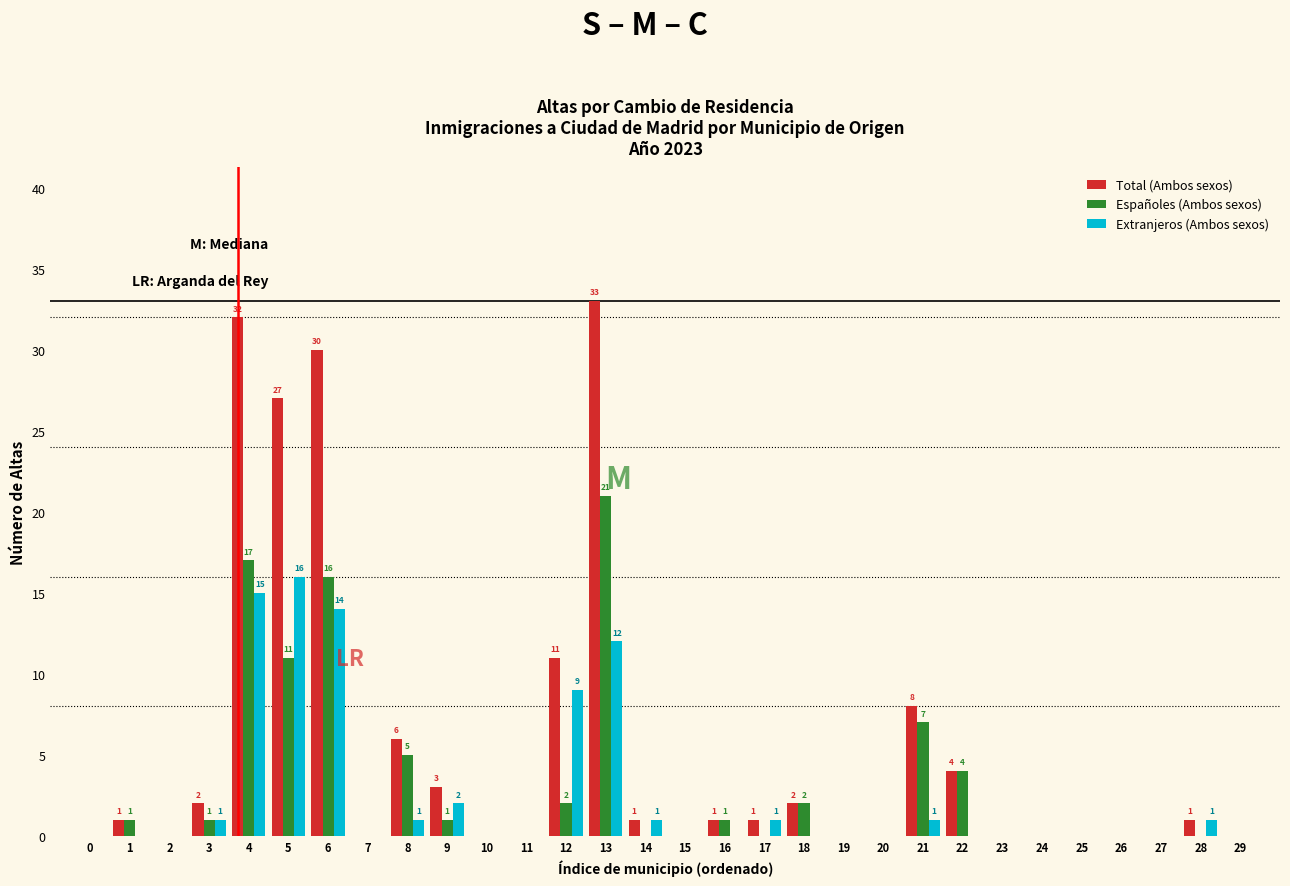

What is the highest value of the Extranjeros (Ambos sexos) series?

16